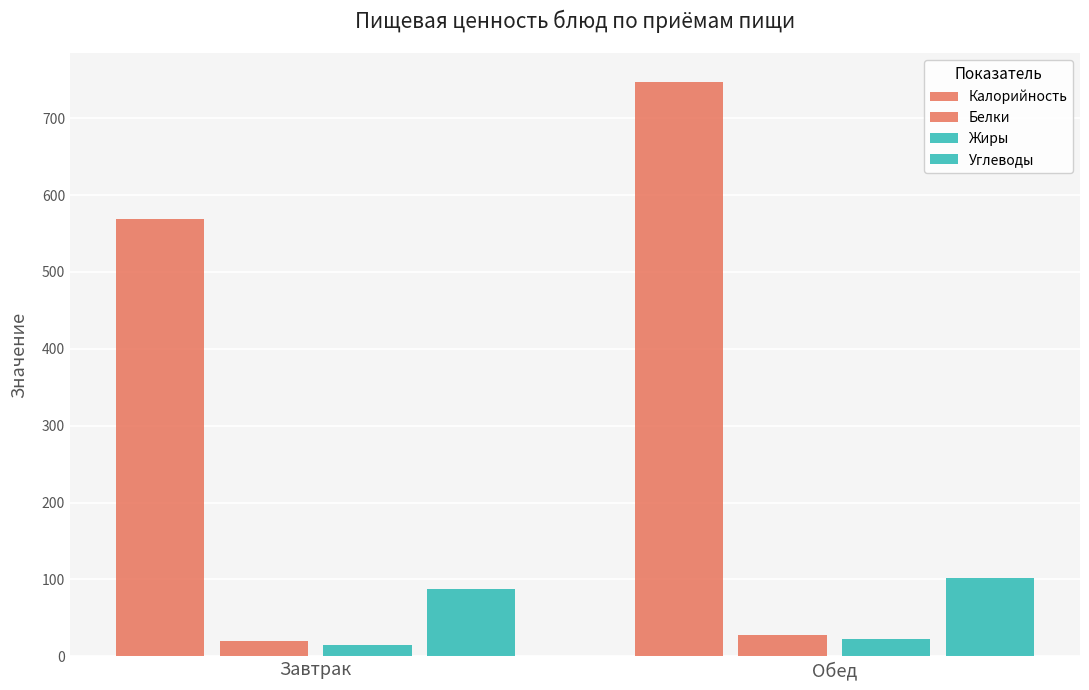

What is the approximate value of Белки at Завтрак?

19.7